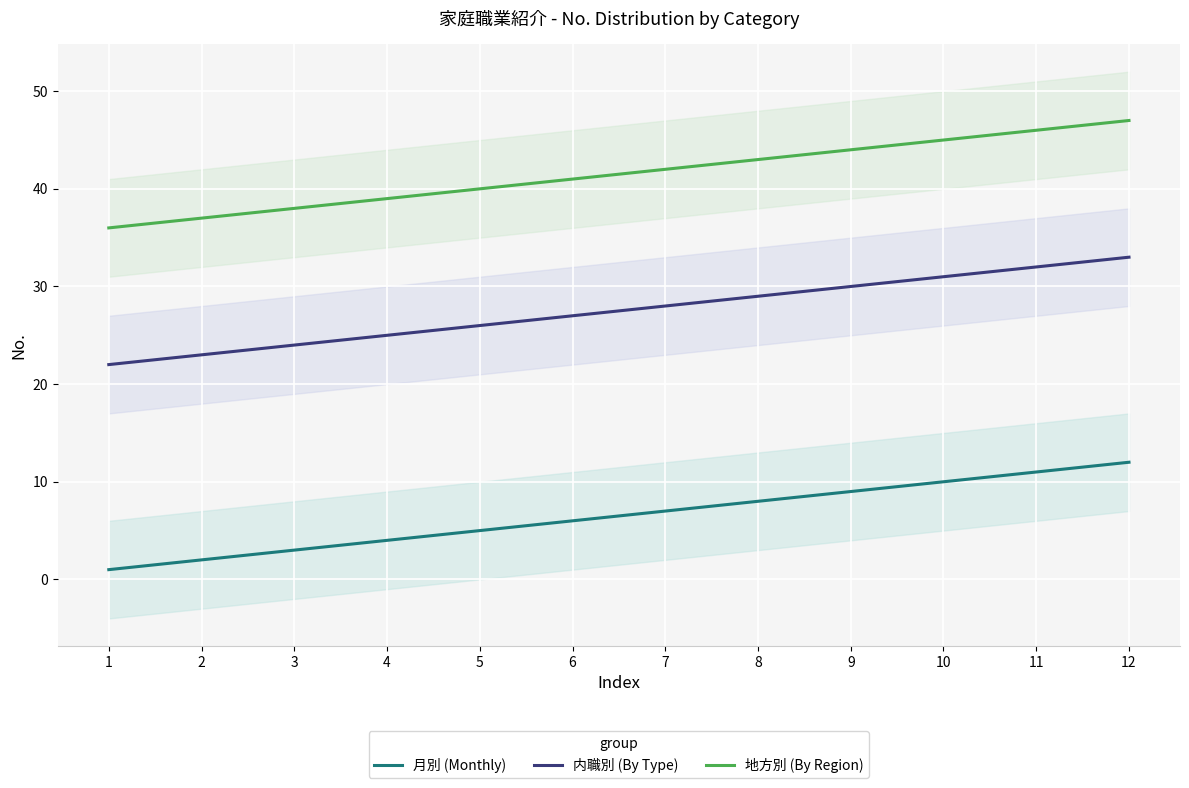

How many lines are shown in the chart?

3